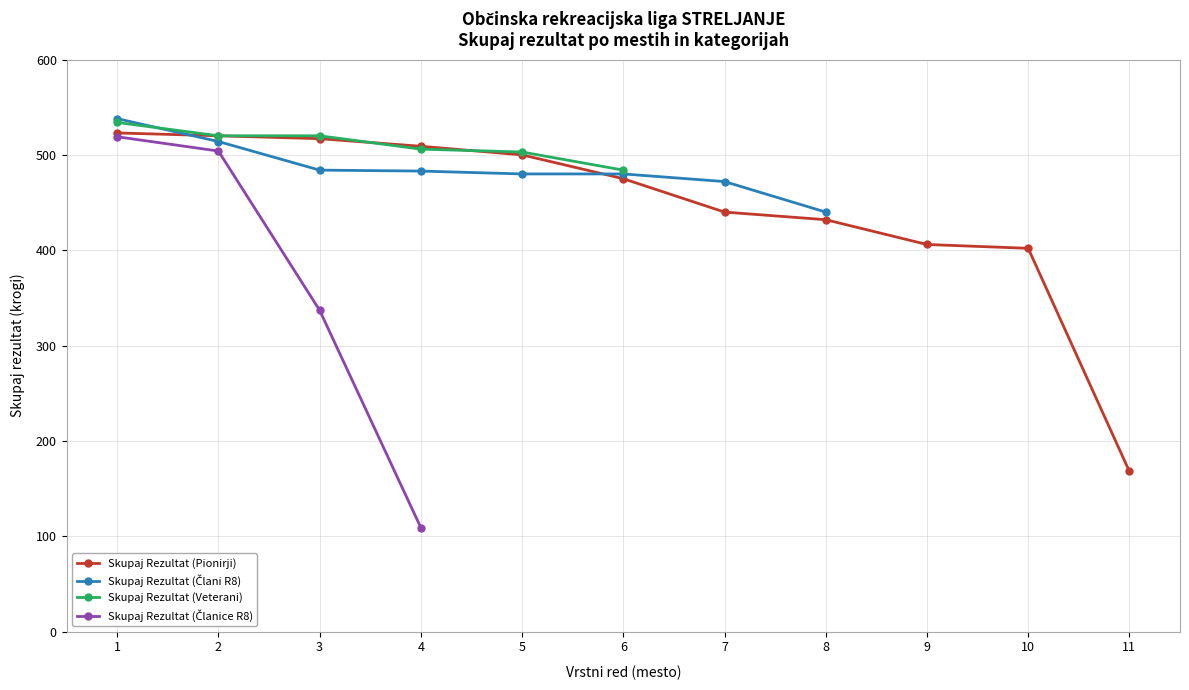

Rank the series by their maximum value, from lowest to highest.

Skupaj Rezultat (Članice R8), Skupaj Rezultat (Pionirji), Skupaj Rezultat (Veterani), Skupaj Rezultat (Člani R8)